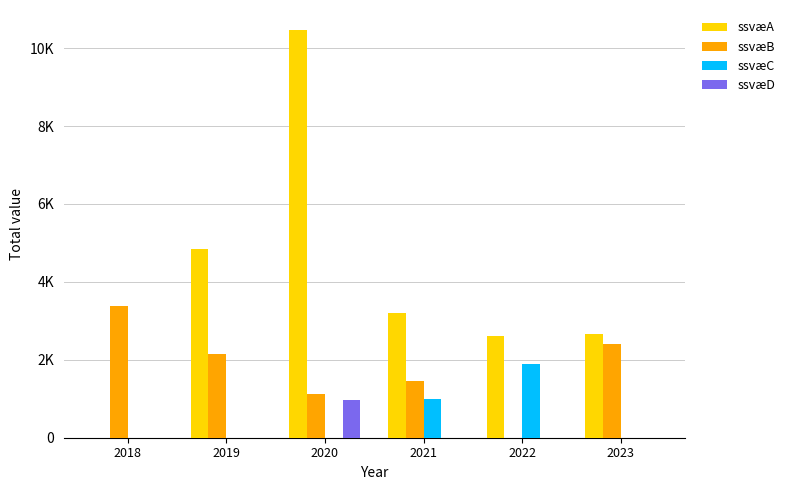

What is the spread (max minus min) of values at 2020?

10455